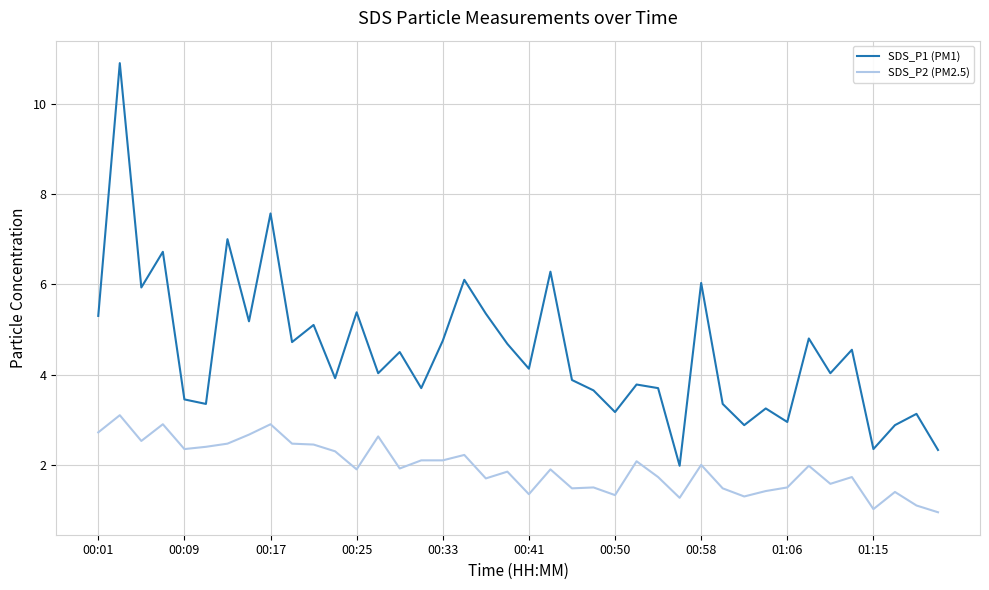

Which series has the largest range (max minus min)?

SDS_P1 (PM1)